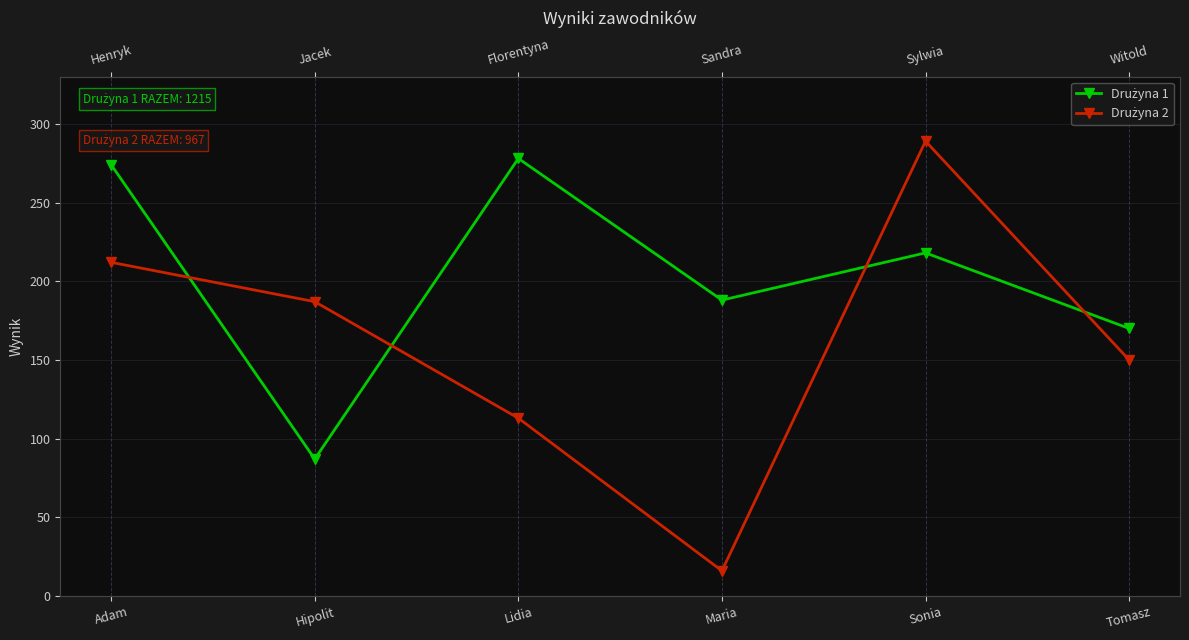

Reading left to right, extract all data points from this chart.

Drużyna 1: Adam=274	Hipolit=87	Lidia=278	Maria=188	Sonia=218	Tomasz=170
Drużyna 2: Adam=212	Hipolit=187	Lidia=113	Maria=16	Sonia=289	Tomasz=150